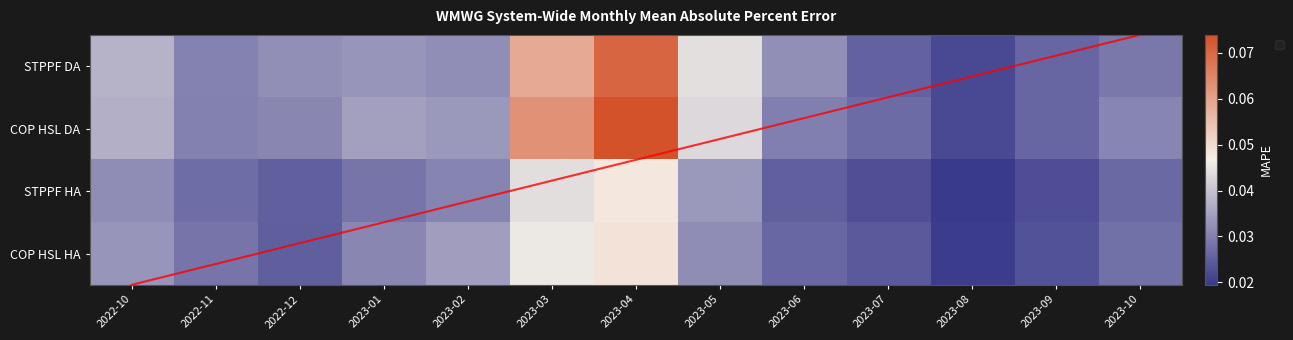

How many distinct data groups are displayed?

4